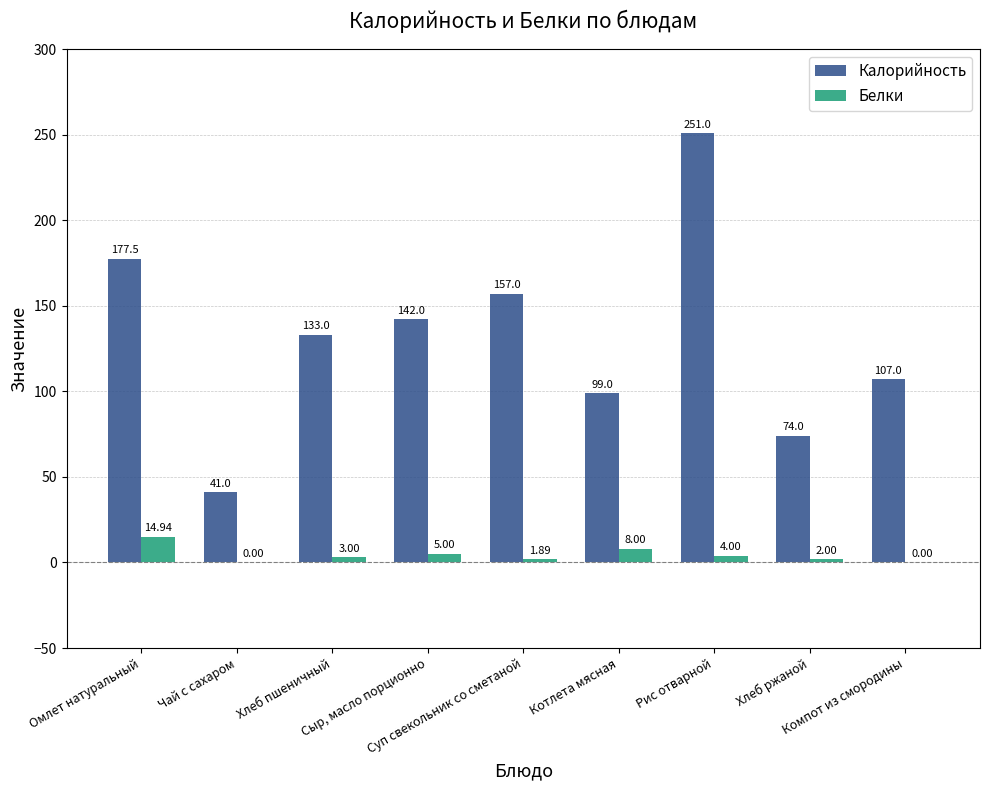

Which series has the largest total across all categories?

Калорийность